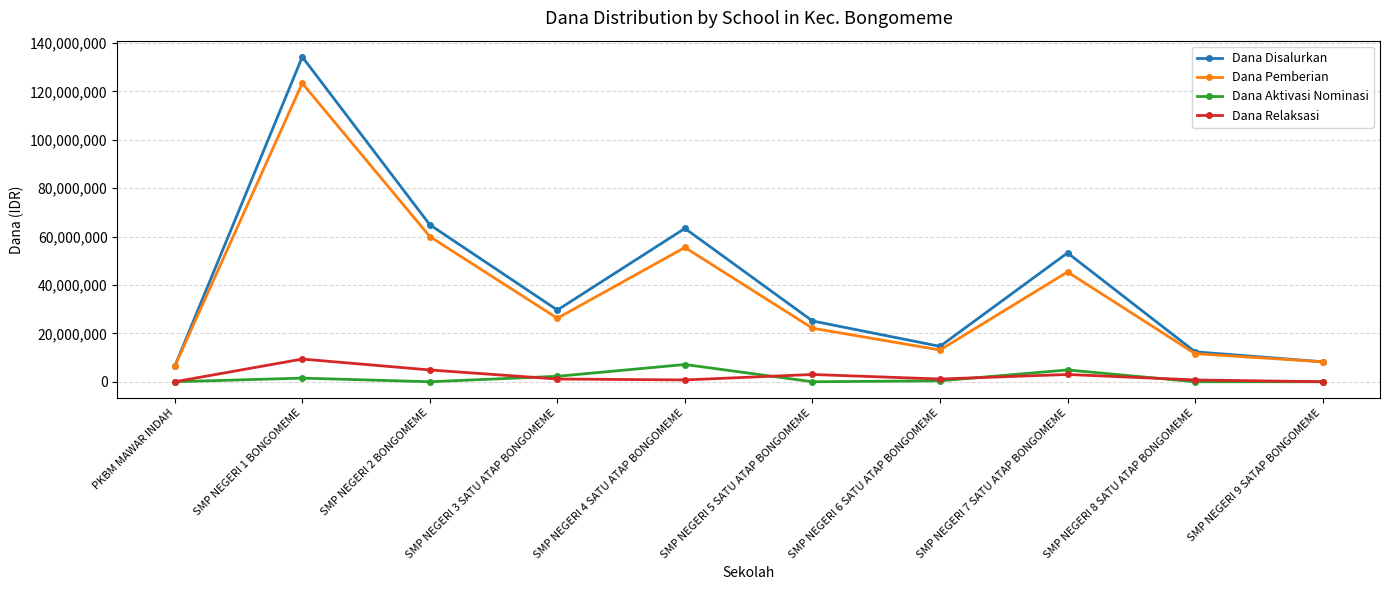

The Dana Disalurkan series shows 6375000 at PKBM MAWAR INDAH. True or false?

True